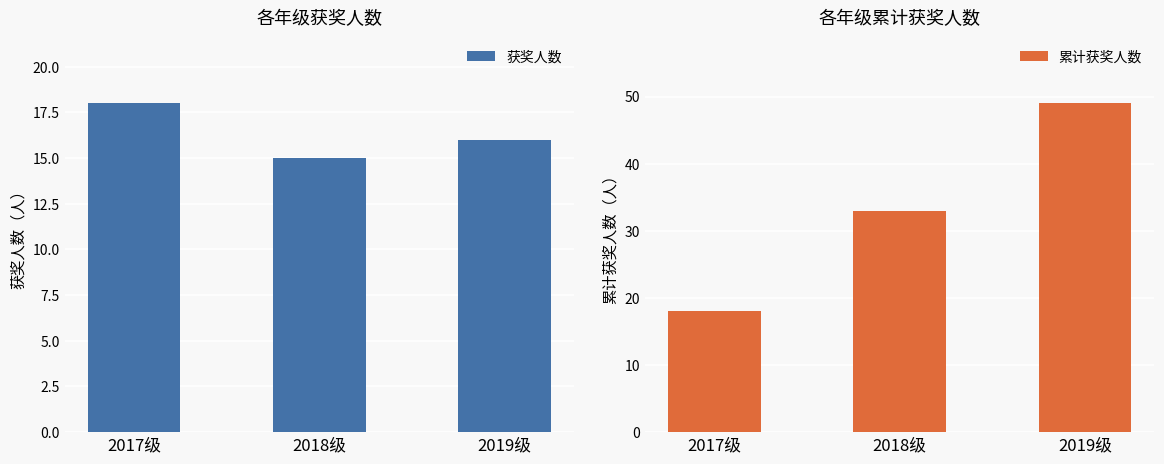

The 获奖人数 series shows 7 at 2017级. True or false?

False